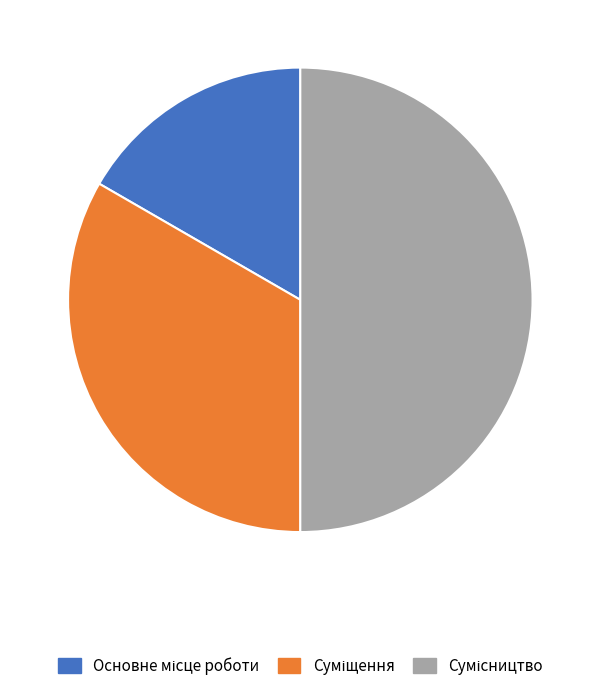

To the nearest percent, what is the difference between the largest and smallest slice percentages?

33%